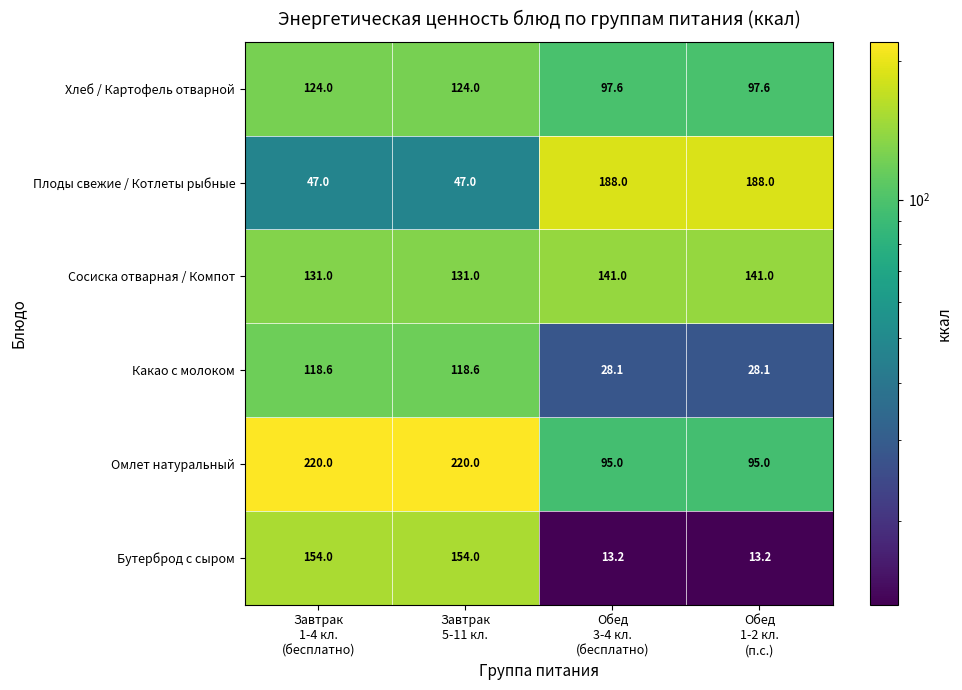

Reading right to left, what are all the values shown in this chart?

Хлеб / Картофель отварной: 97.6	97.6	124.0	124.0
Плоды свежие / Котлеты рыбные: 188.0	188.0	47.0	47.0
Сосиска отварная / Компот: 141.0	141.0	131.0	131.0
Какао с молоком: 28.1	28.1	118.6	118.6
Омлет натуральный: 95.0	95.0	220.0	220.0
Бутерброд с сыром: 13.2	13.2	154.0	154.0